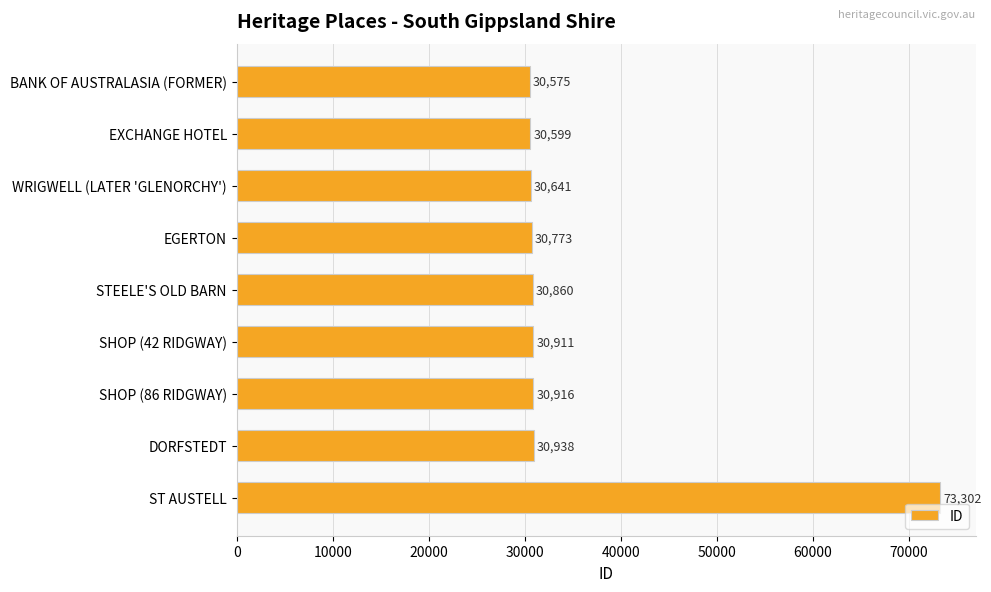

What is the change in value from BANK OF AUSTRALASIA (FORMER) to STEELE'S OLD BARN?

+285